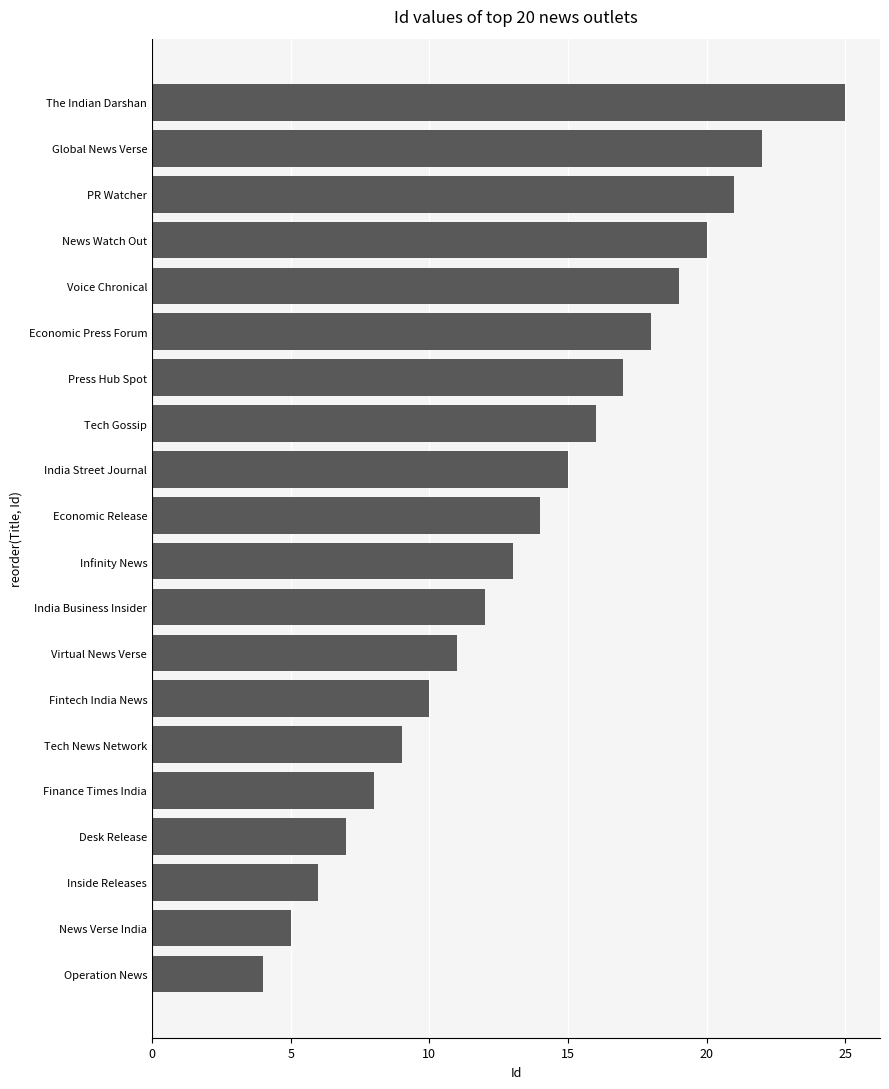

Which has a higher value, Infinity News or Economic Press Forum?

Economic Press Forum